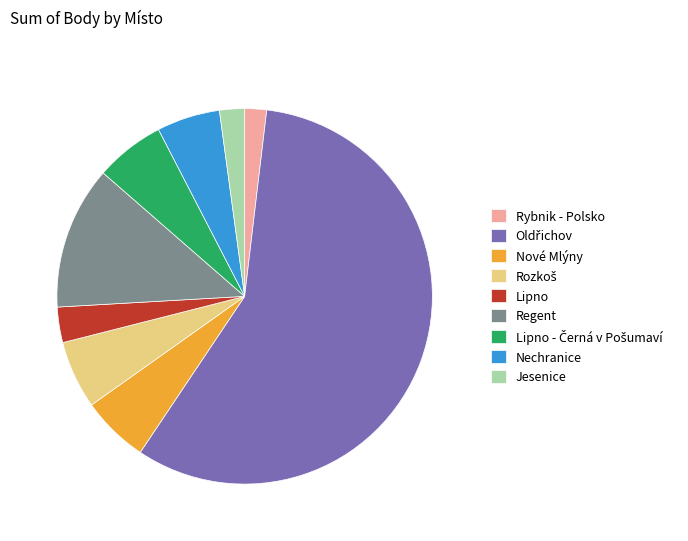

The Nové Mlýny slice represents 19% of the pie. True or false?

False